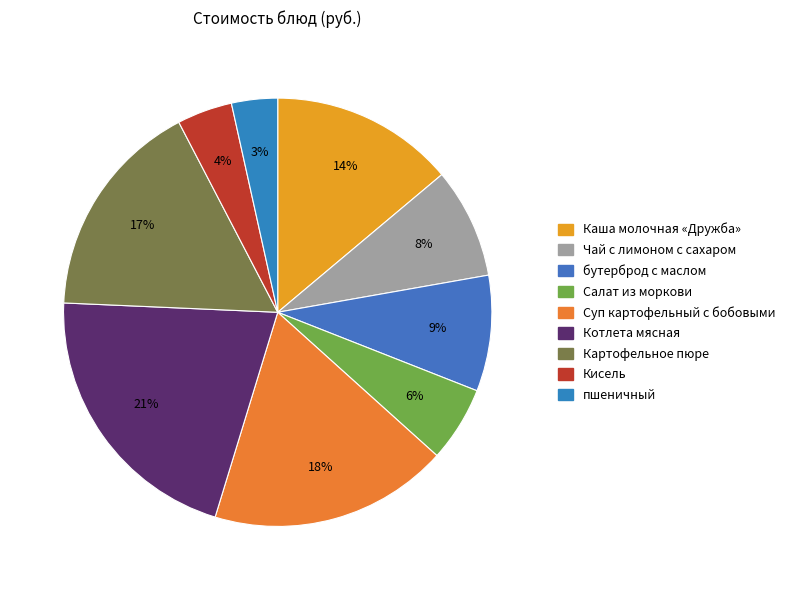

True or false: Котлета мясная accounts for 9% of the total.

False